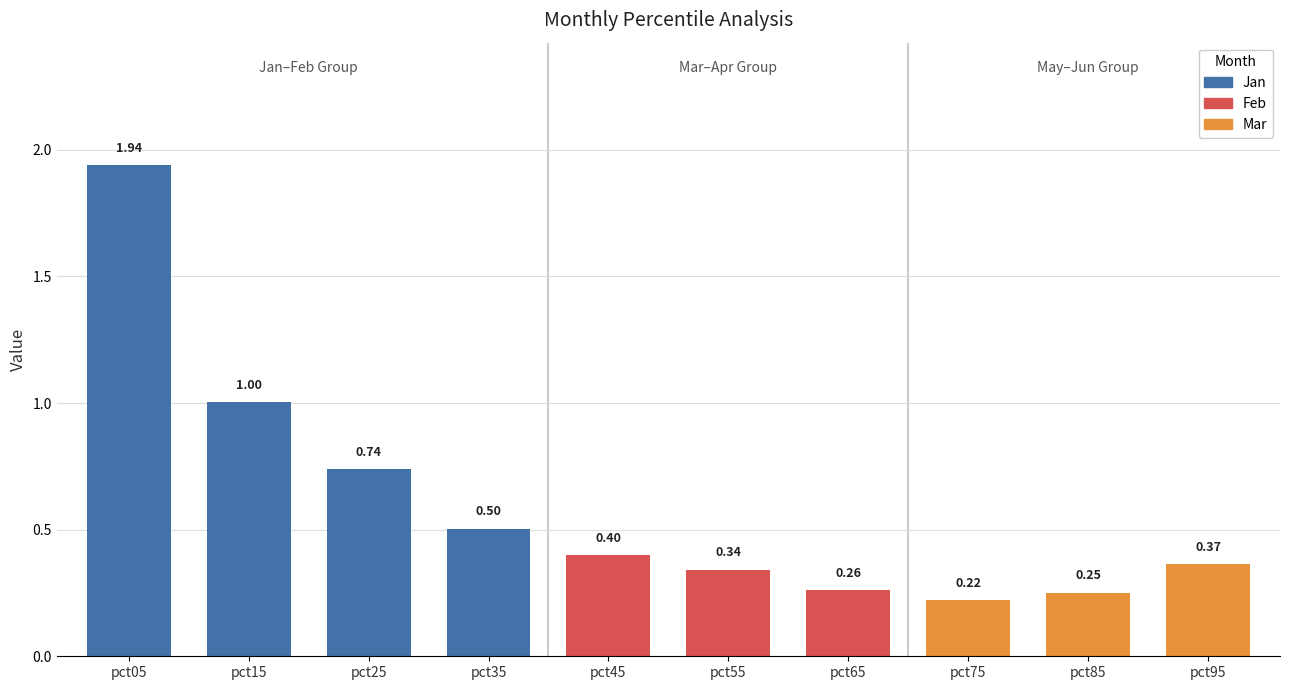

At which category is the sum across all series the highest?

pct05